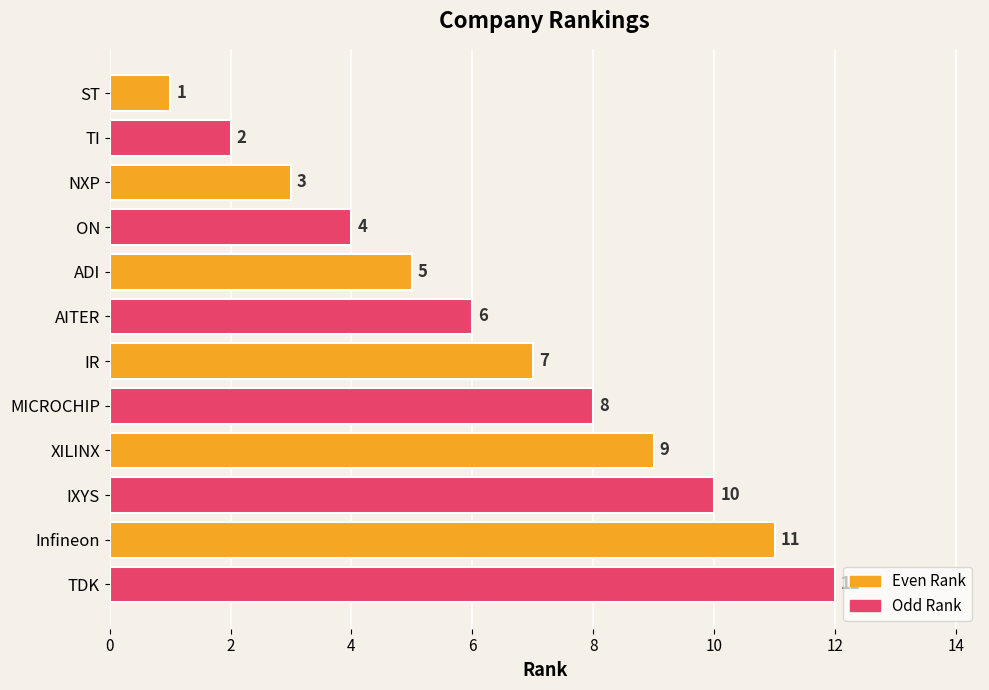

What is the change in value from ON to ADI?

+1